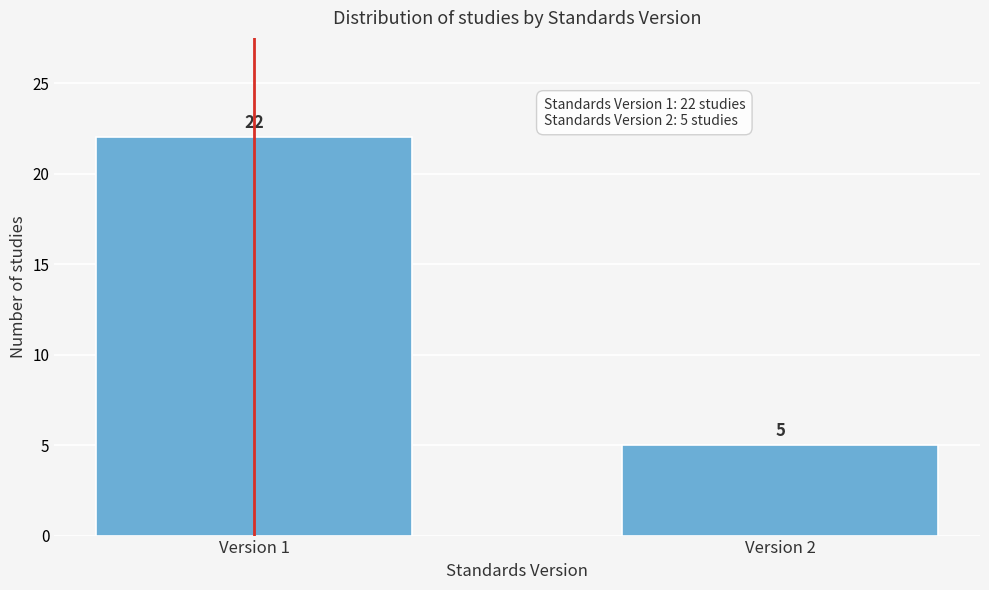

Reading left to right, transcribe all the data shown in this chart.

22	5